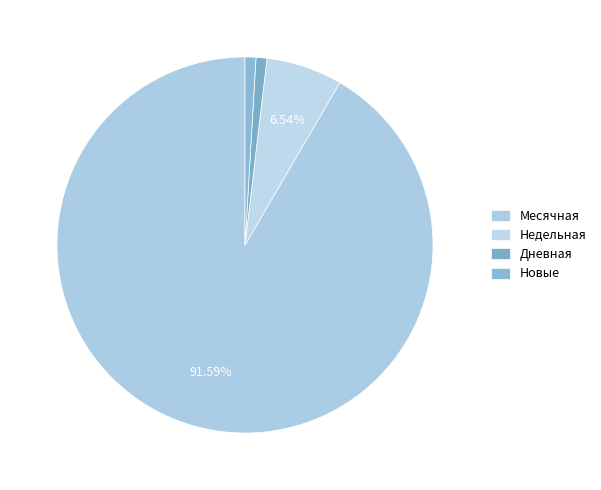

What percentage is the Месячная slice, to the nearest percent?

92%